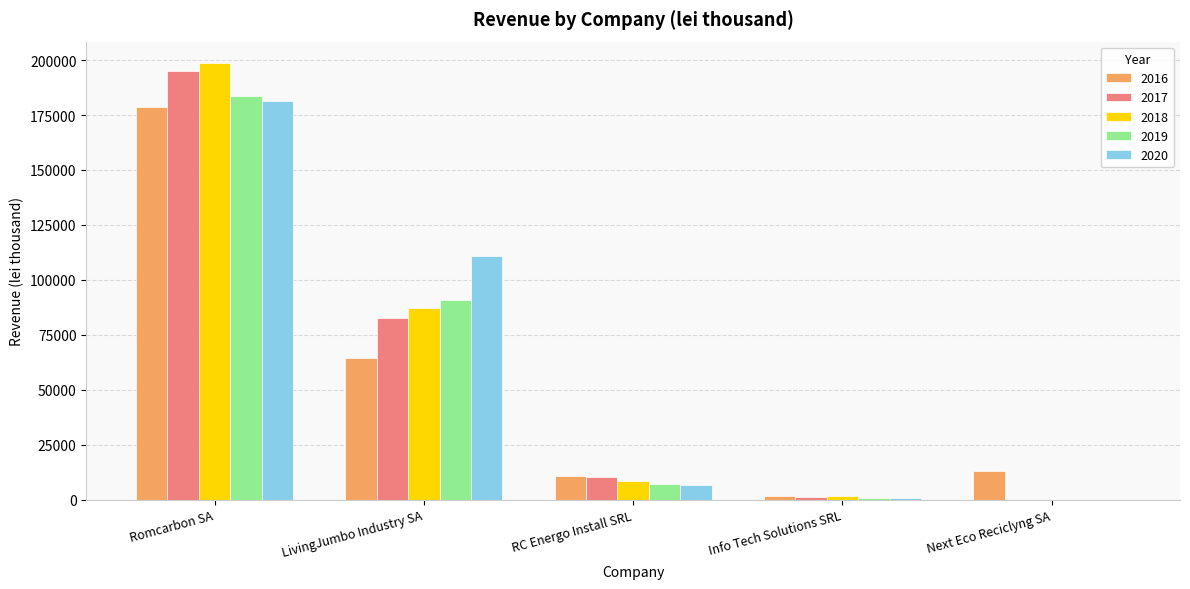

At which category is the sum across all series the highest?

Romcarbon SA